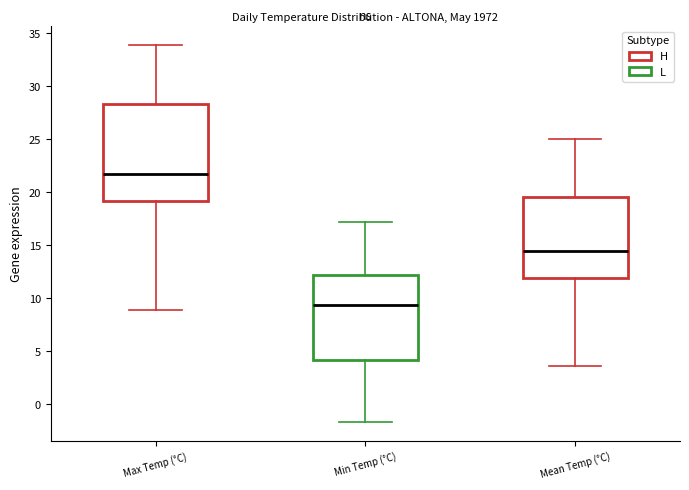

Which box has the lowest median line?

Min Temp (°C)